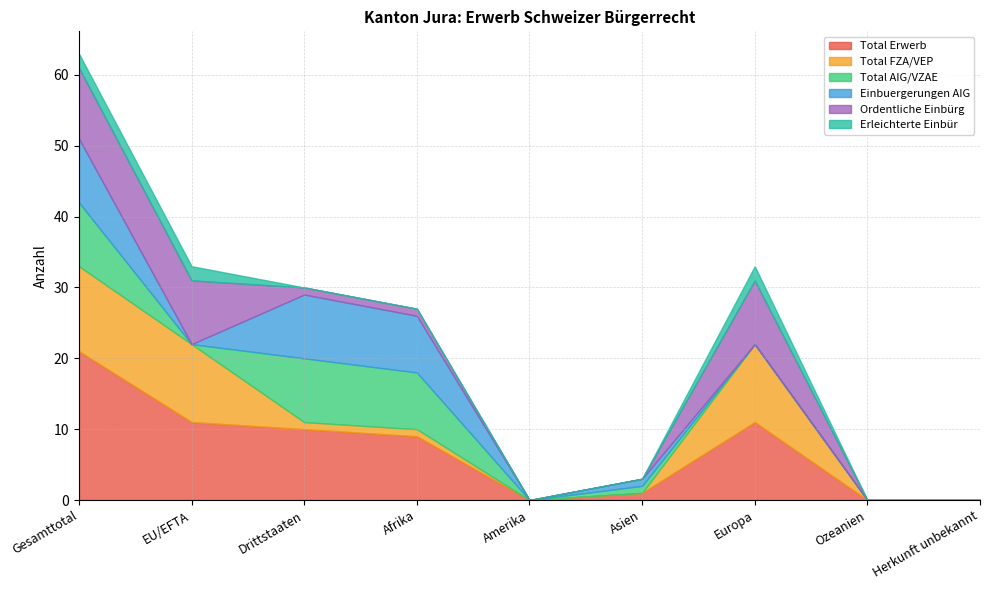

Is the value of Ordentliche Einbürg at Asien greater than the value of Total Erwerb at EU/EFTA?

No